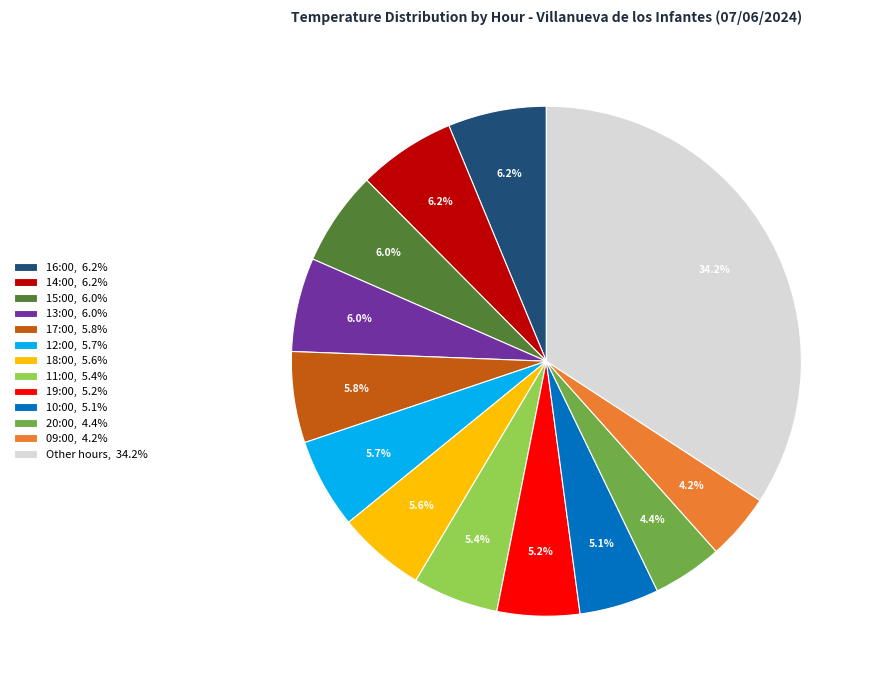

To the nearest percent, what is the average slice percentage?

8%